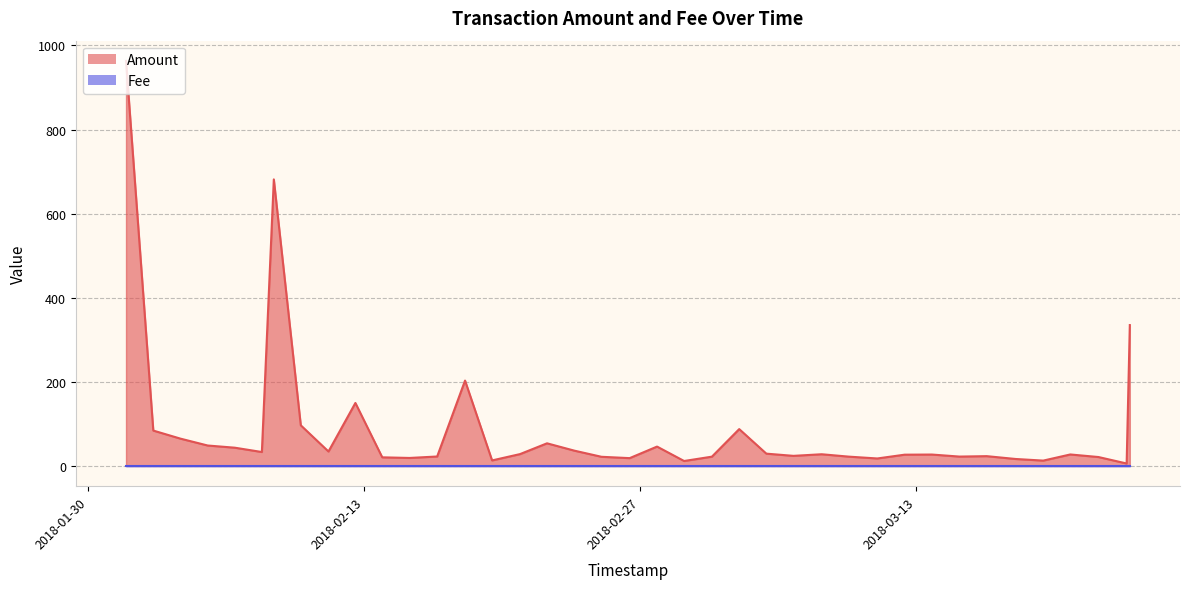

The value of Amount at 2018-03-15 05:00:41 is 38.6. True or false?

False